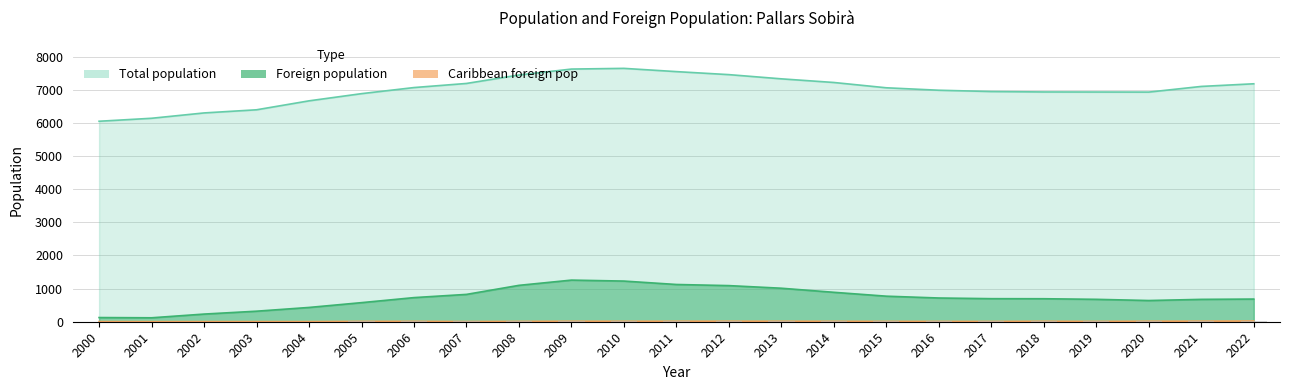

What is the total value across all series at 2002?

6537